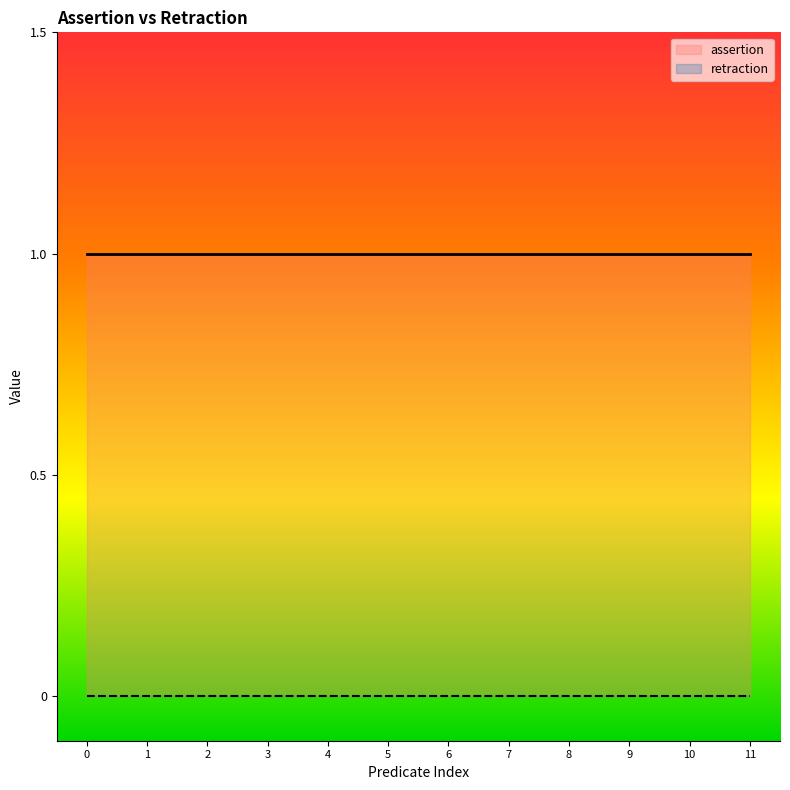

Which series has the largest total across all categories?

assertion